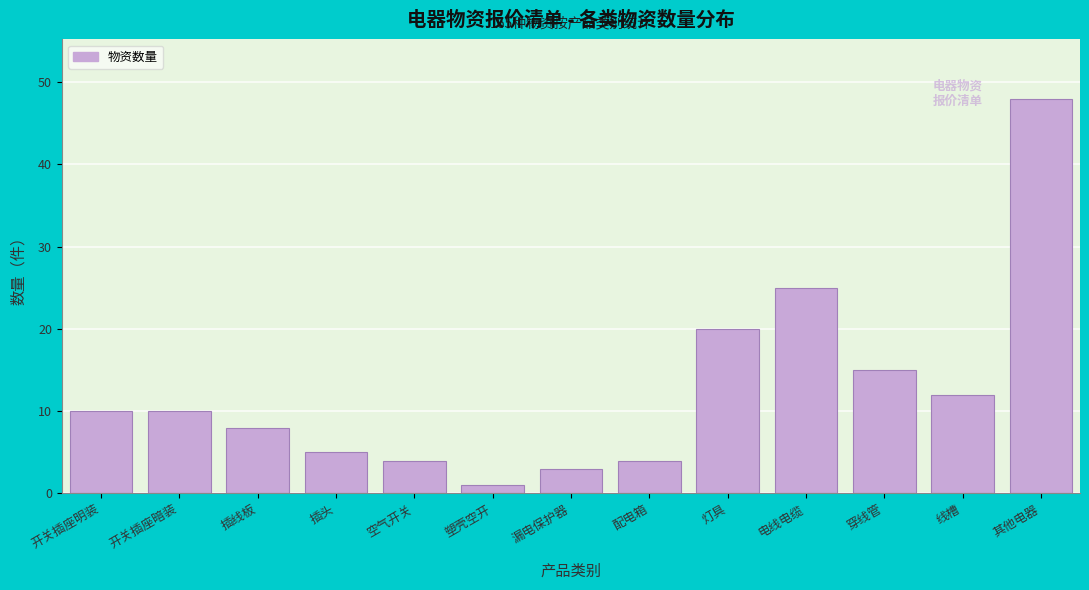

Reading right to left, extract all data points from this chart.

48	12	15	25	20	4	3	1	4	5	8	10	10